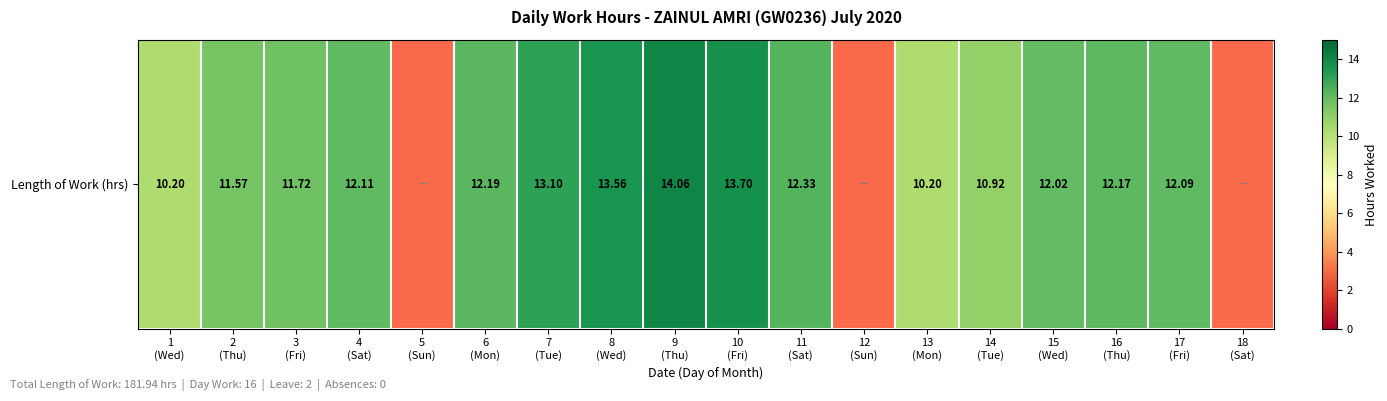

Reading right to left, transcribe all the data shown in this chart.

0.0	12.1	12.2	12.0	10.9	10.2	0.0	12.3	13.7	14.1	13.6	13.1	12.2	0.0	12.1	11.7	11.6	10.2